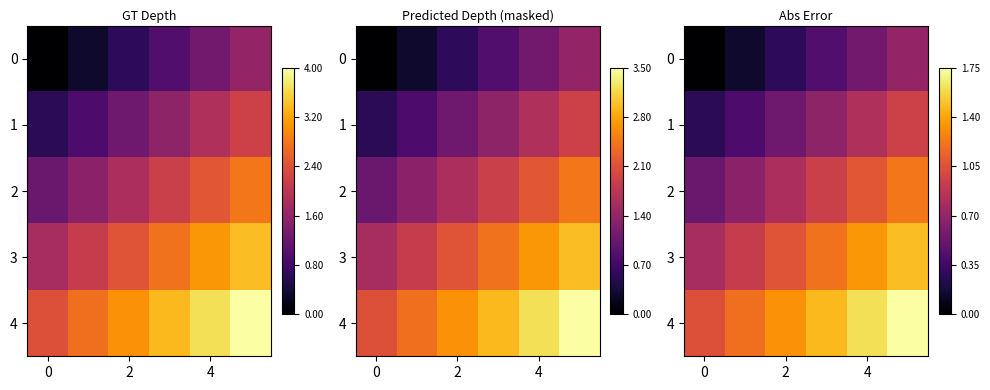

What is the sum of all 1 values?

3.7